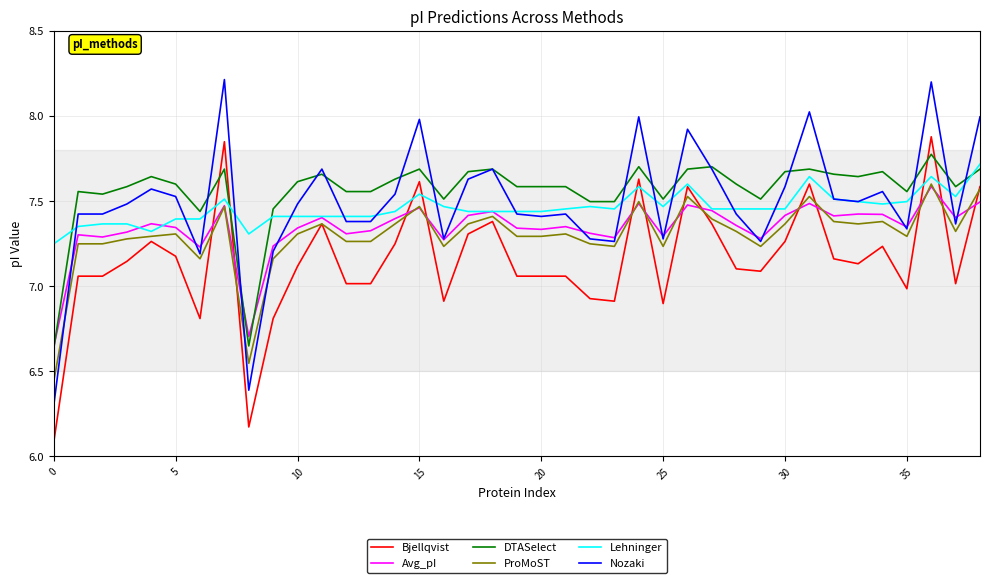

Which series has the largest range (max minus min)?

Nozaki